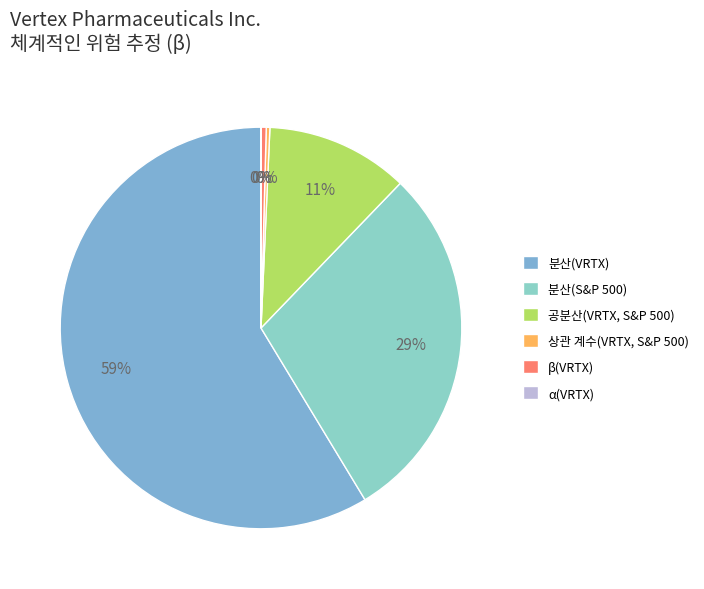

The α(VRTX) slice represents 13% of the pie. True or false?

False